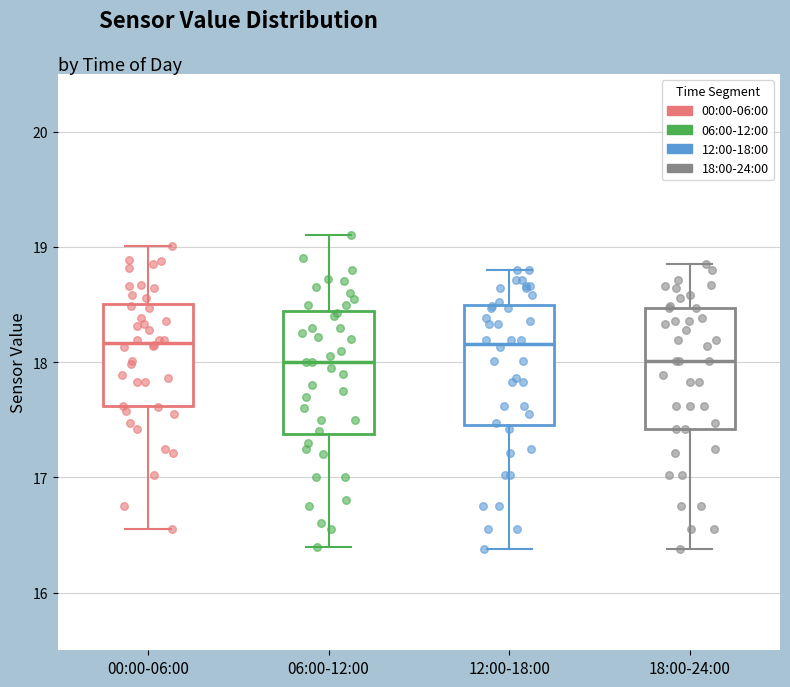

Reading left to right, read every box against the y-axis: the position of its median line, the range the box covers, and the ends of its whiskers. The values are not printed on the chart, so give them approximately, as read against the axis.

00:00-06:00: median 18.2, box 17.6 to 18.5, whiskers 16.6 to 19.0
06:00-12:00: median 18.0, box 17.4 to 18.4, whiskers 16.4 to 19.1
12:00-18:00: median 18.2, box 17.5 to 18.5, whiskers 16.4 to 18.8
18:00-24:00: median 18.0, box 17.4 to 18.5, whiskers 16.4 to 18.9